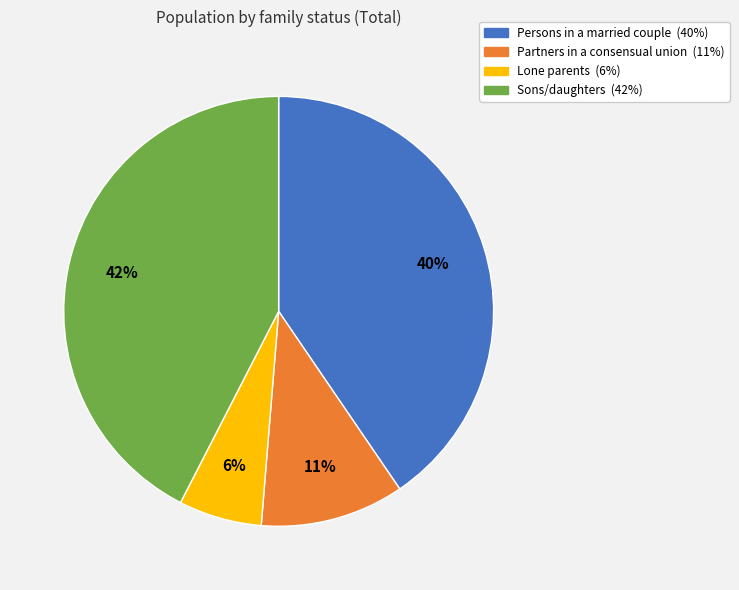

Which slice is the smallest?

Lone parents